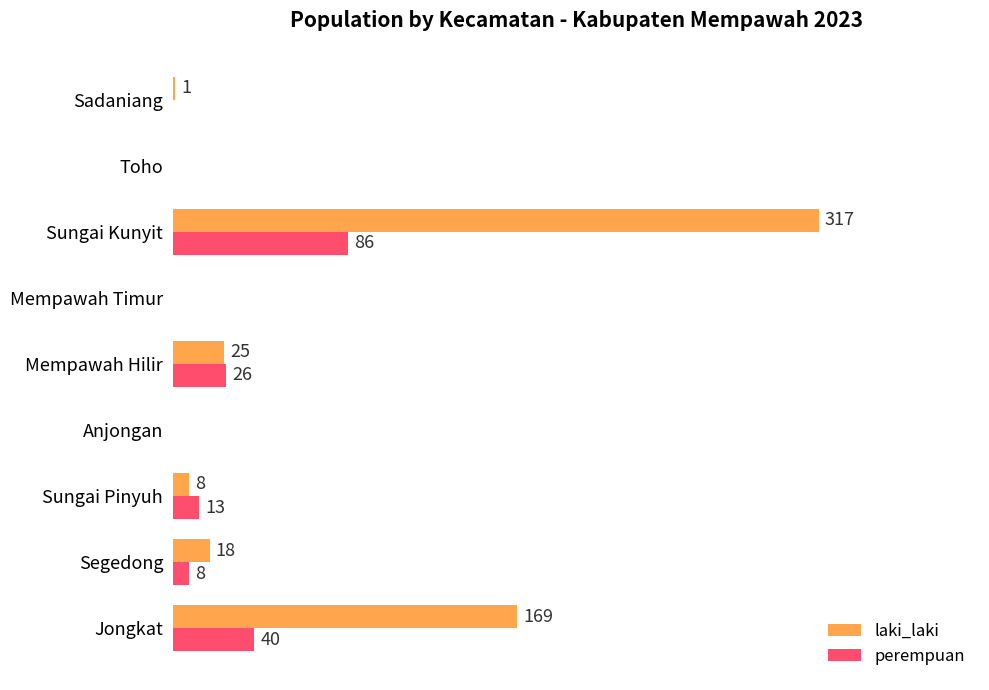

Which series changed the most between Anjongan and Sungai Kunyit?

laki_laki